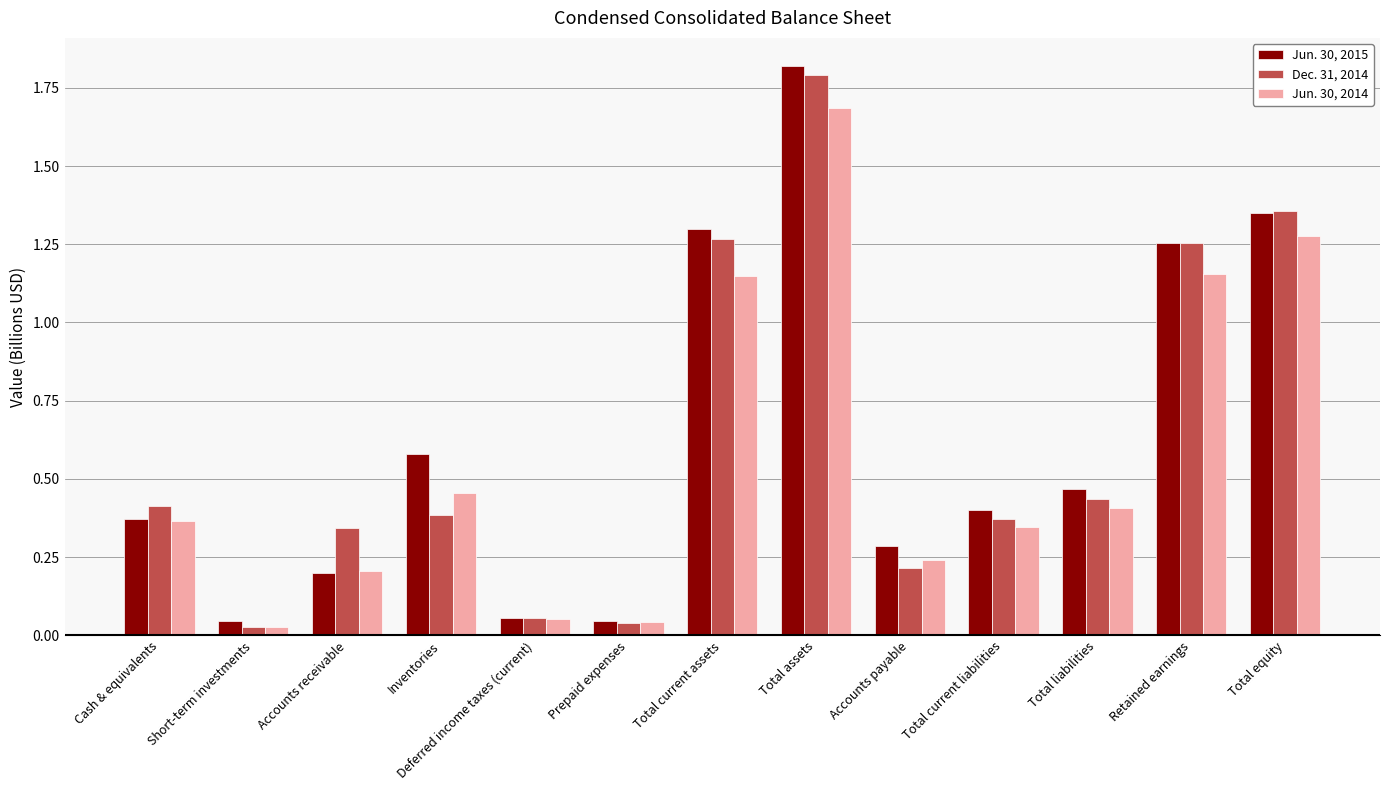

What is the average value of the Jun. 30, 2015 series?

0.6